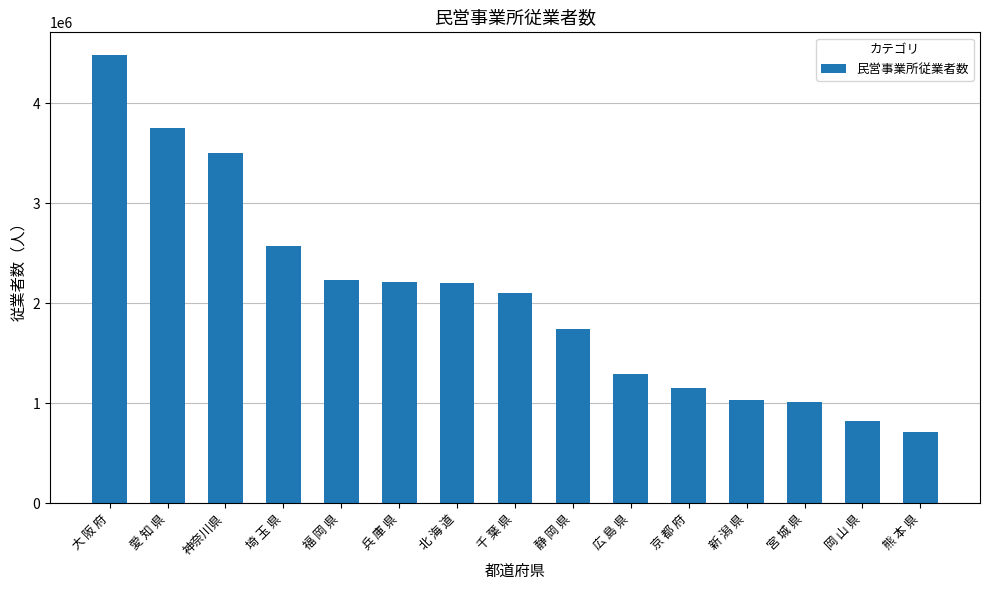

Which label corresponds to the largest value in the chart?

大 阪 府